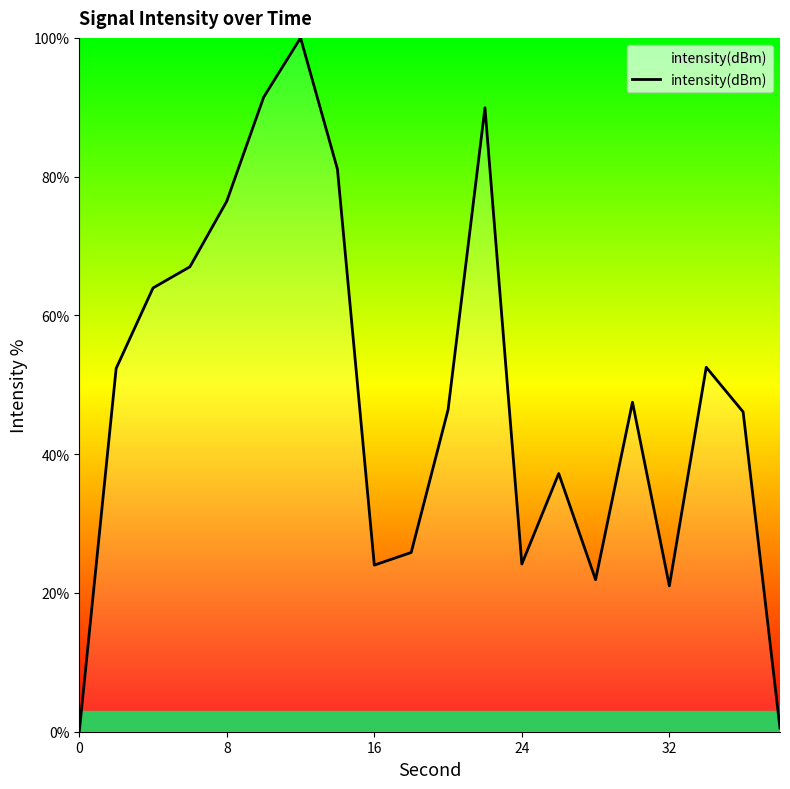

What is the greatest value displayed?

100.0